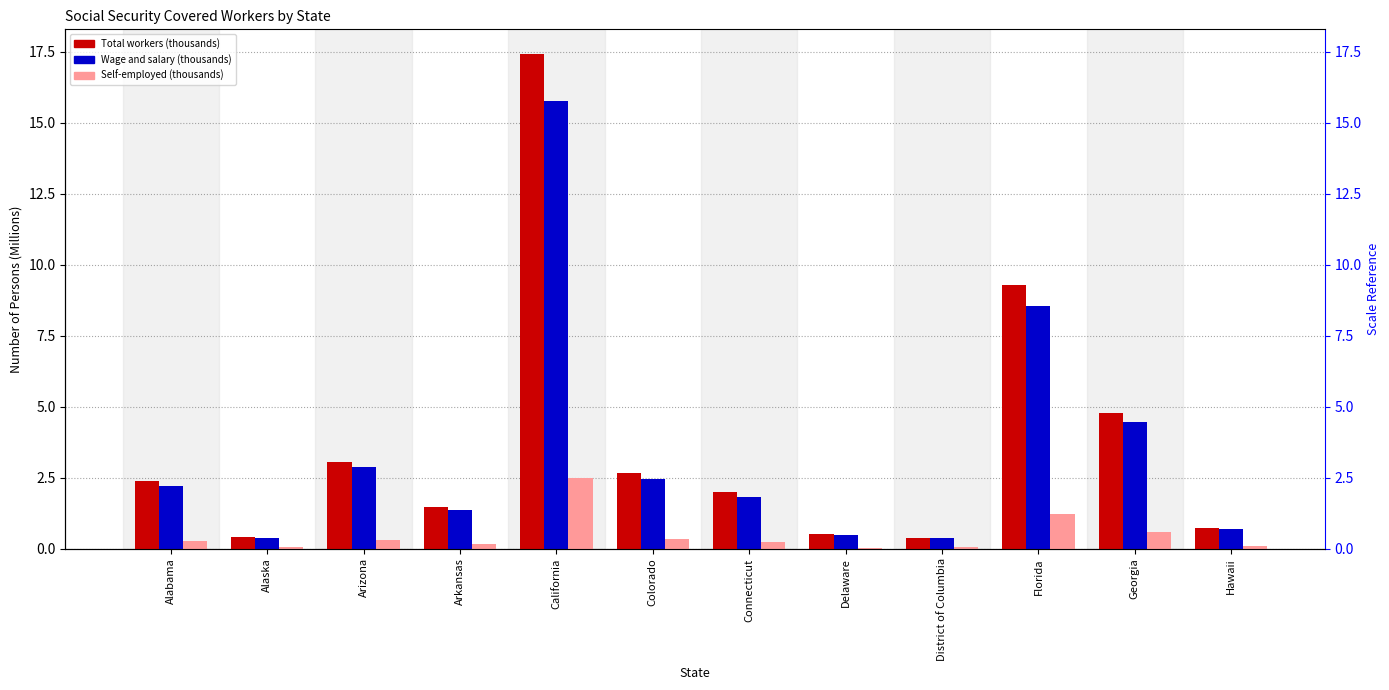

List the labels in order of Self-employed (thousands) value, smallest first.

Delaware, District of Columbia, Alaska, Hawaii, Arkansas, Connecticut, Alabama, Arizona, Colorado, Georgia, Florida, California